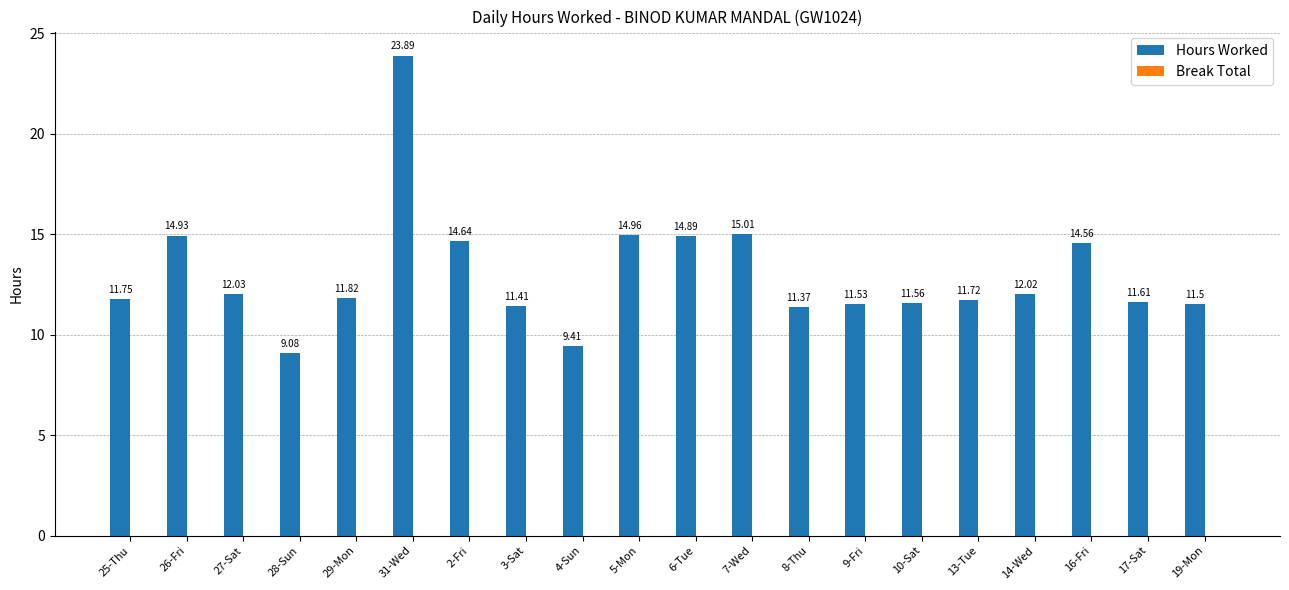

Which has a higher value, 3-Sat or 26-Fri?

26-Fri